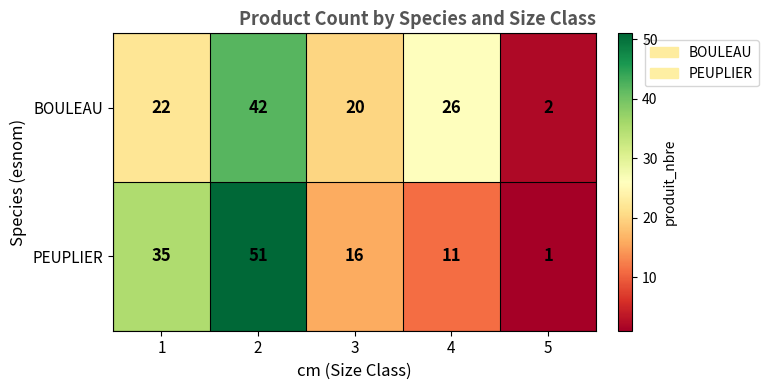

Is it true that PEUPLIER equals 6 at 3?

False